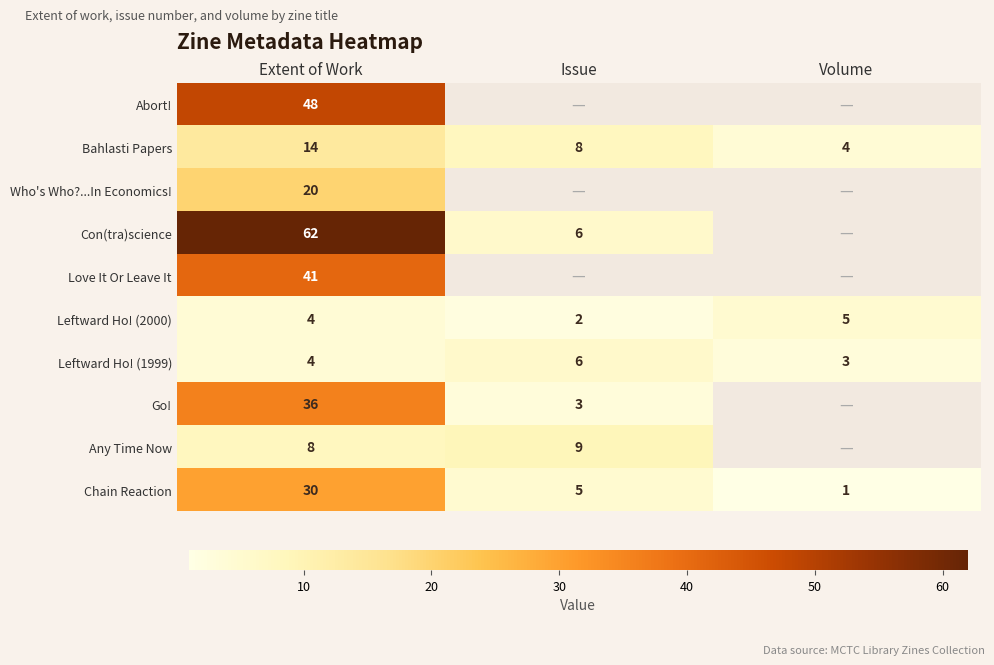

Count the number of categories in the chart.

3